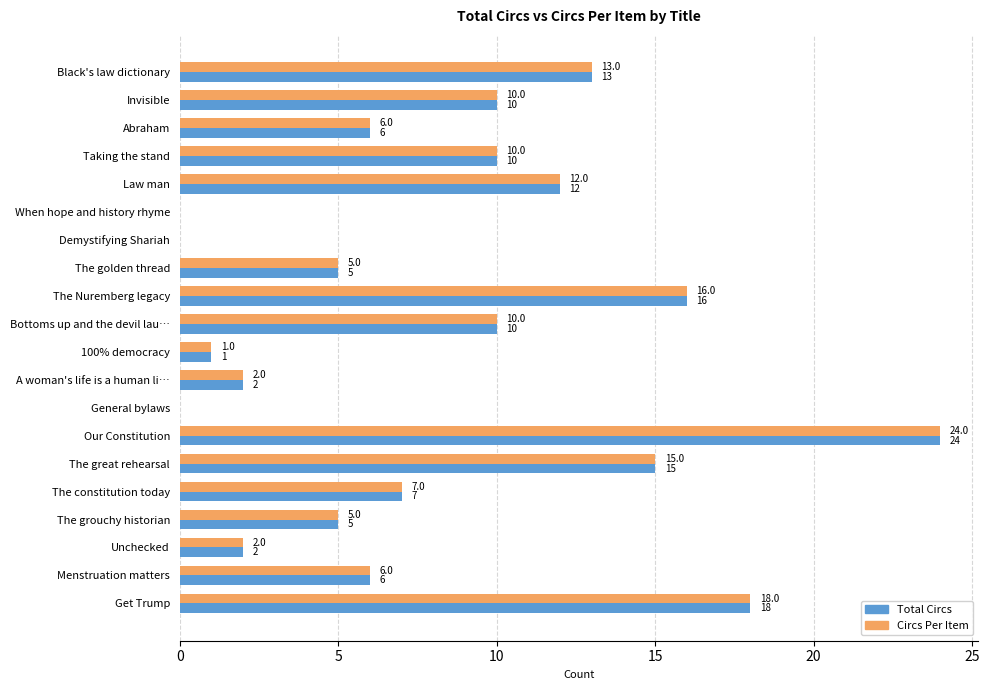

The value of Circs Per Item at When hope and history rhyme is 15. True or false?

False